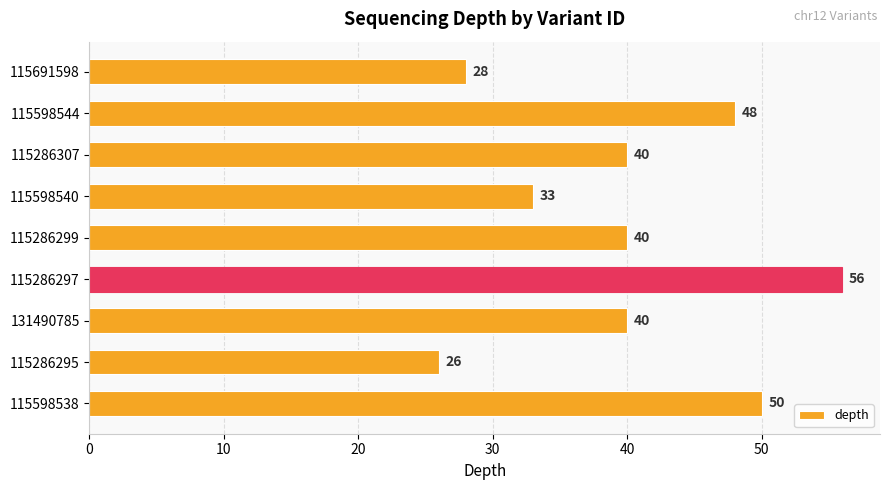

What is the change in value from 115598540 to 115286307?

+7